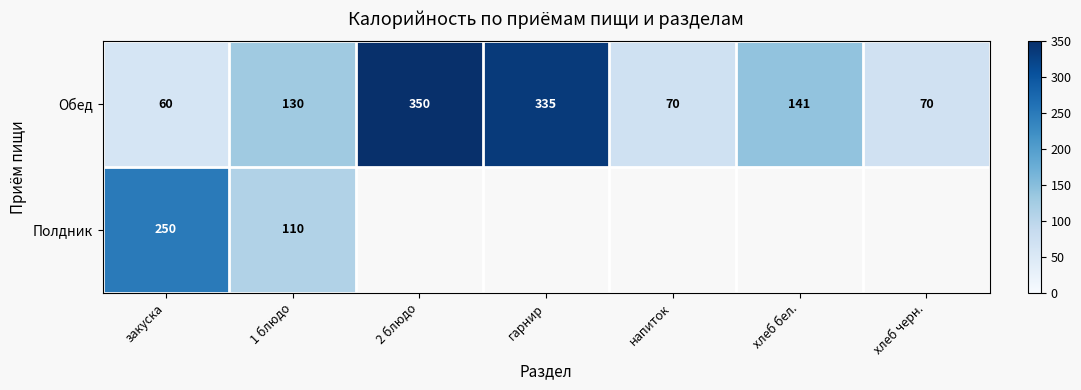

What is the lowest value of the Обед series?

60